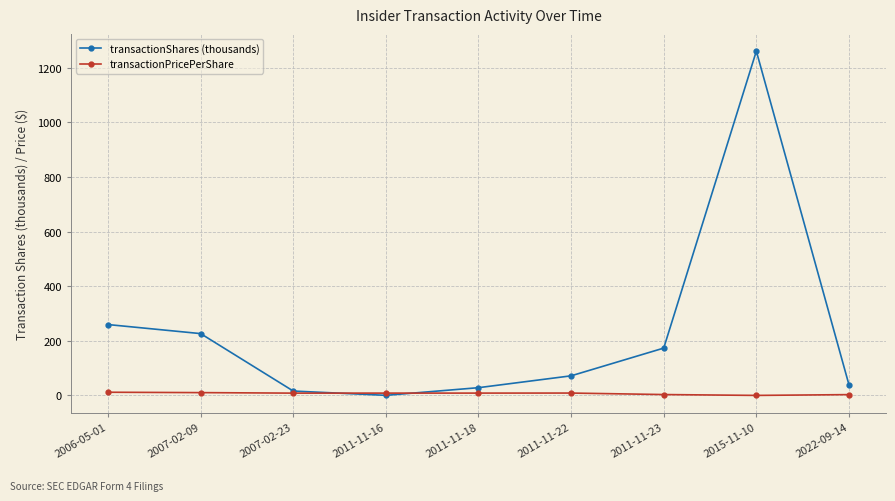

Where is the first local maximum for transactionShares (thousands)?

2015-11-10